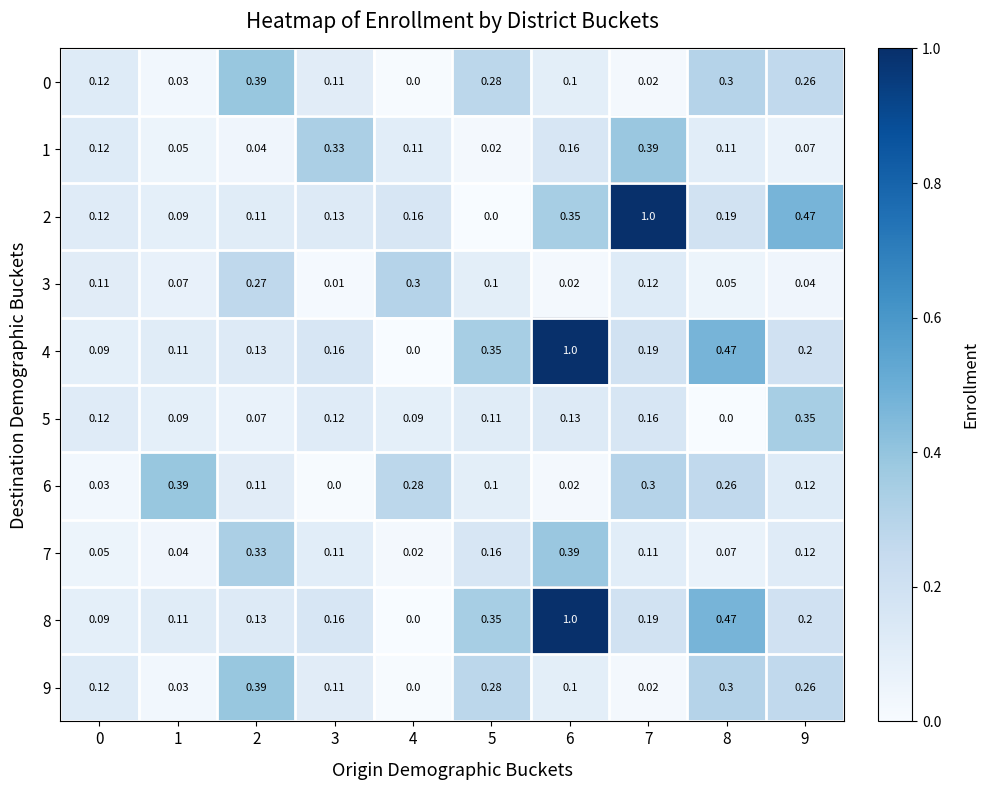

Is the value of 3 at 6 greater than the value of 4 at 5?

No